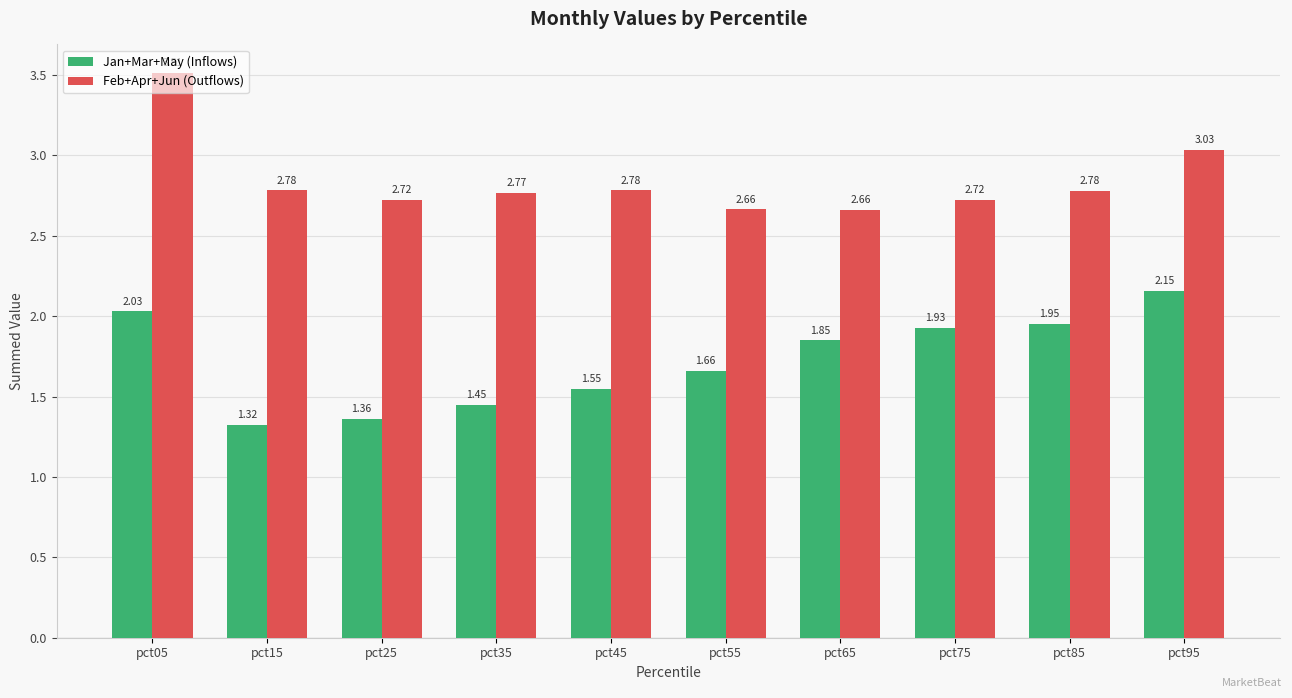

What is the difference between the Feb+Apr+Jun (Outflows) values at pct65 and pct05?

0.9